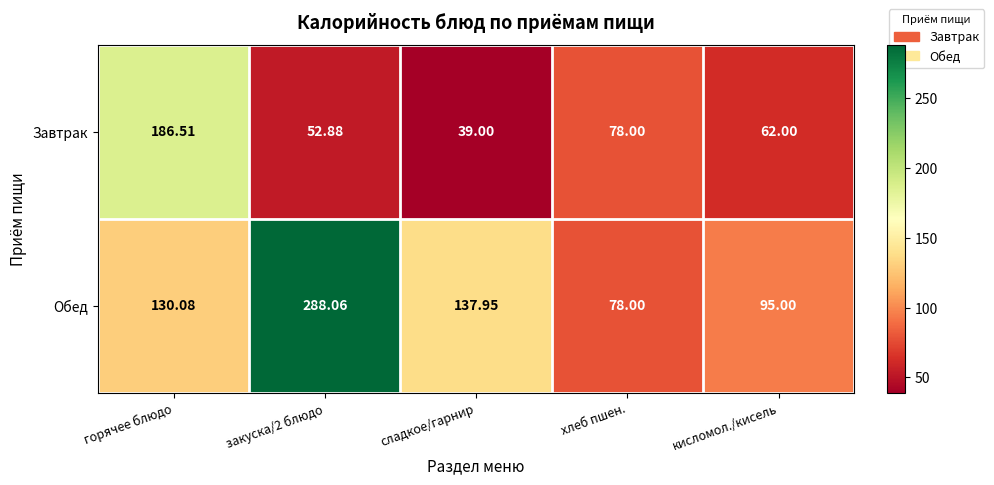

Rank the series by their average value, from lowest to highest.

Завтрак, Обед